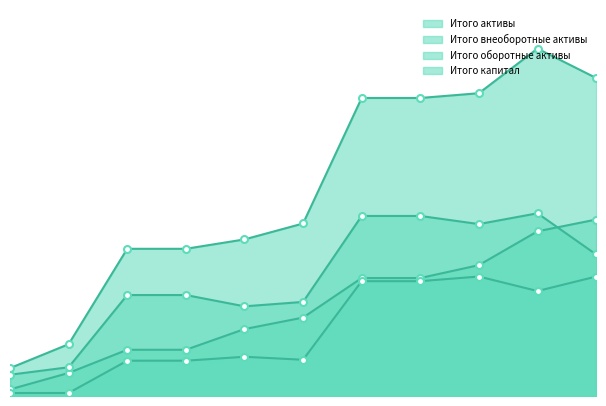

How many values in the Итого внеоборотные активы series are below 3249728?

5